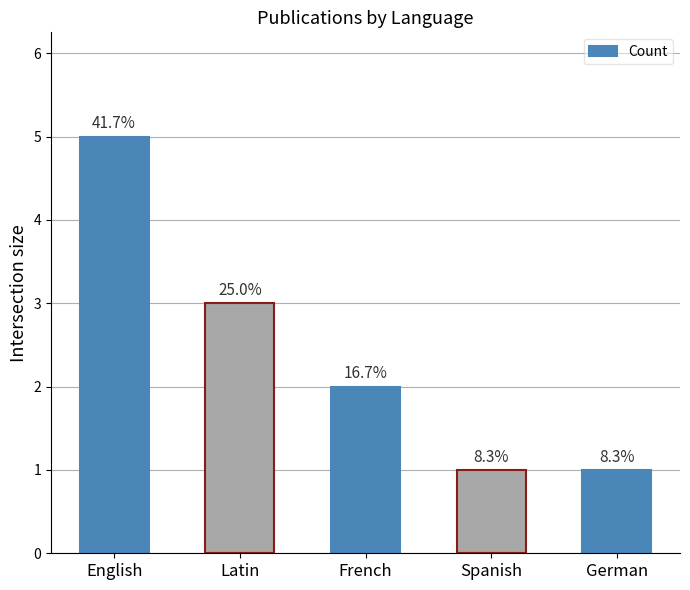

List the labels in order of value, smallest first.

Spanish, German, French, Latin, English